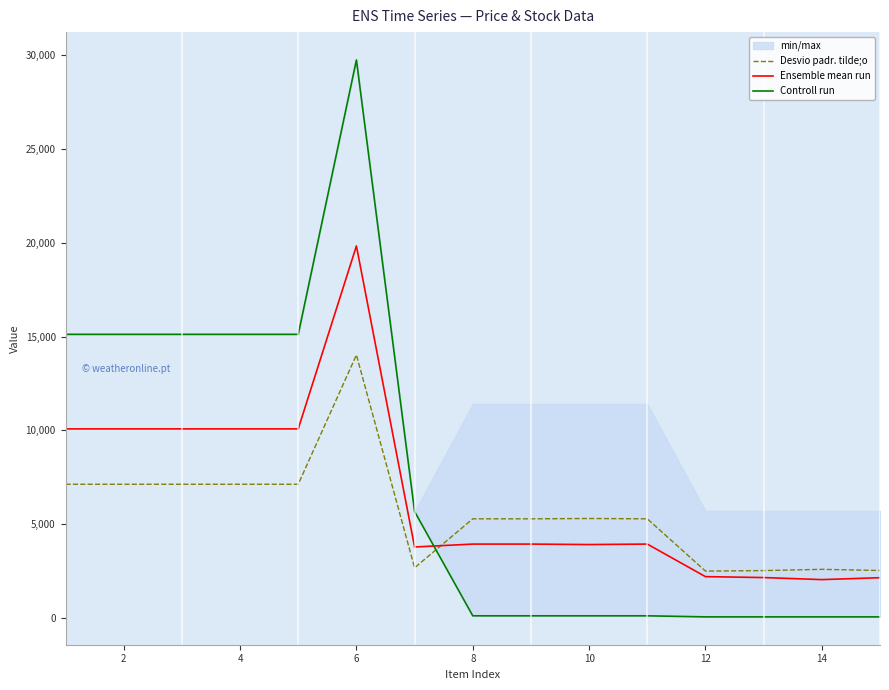

What is the lowest value of the Ensemble mean run series?

2044.0